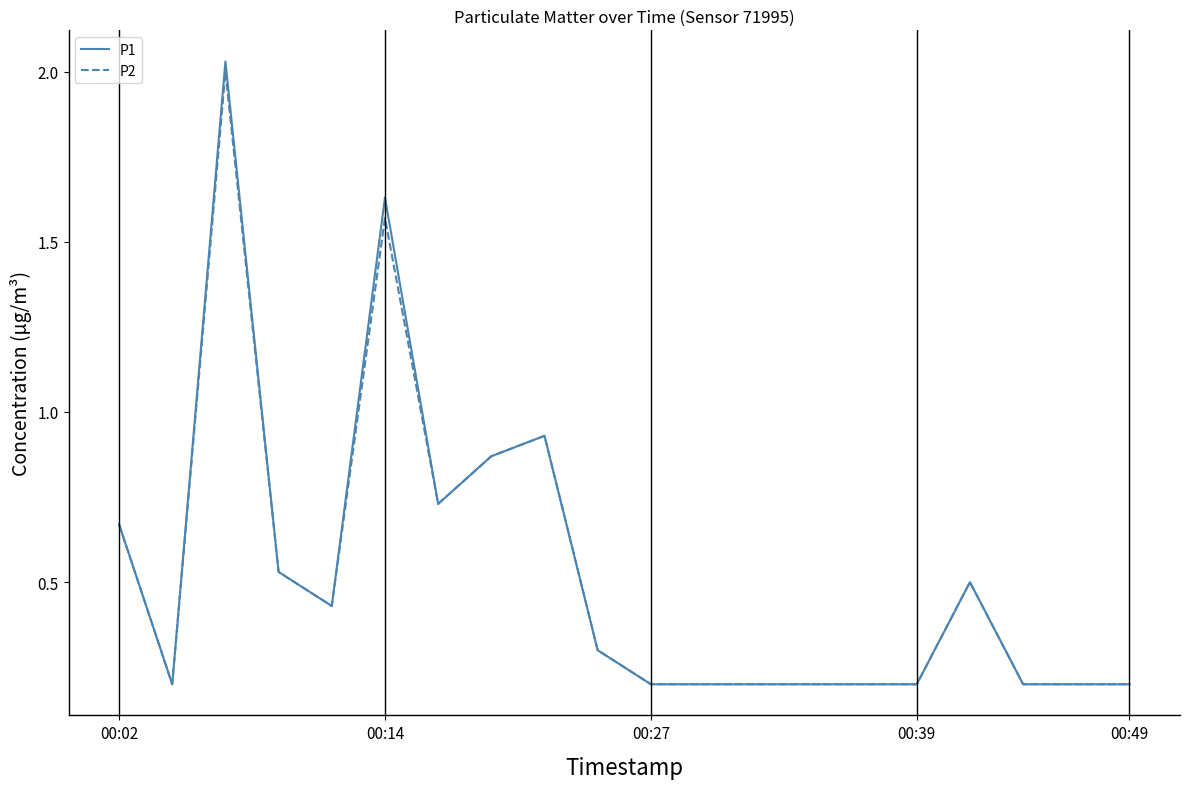

Which series has the widest spread of values?

P1